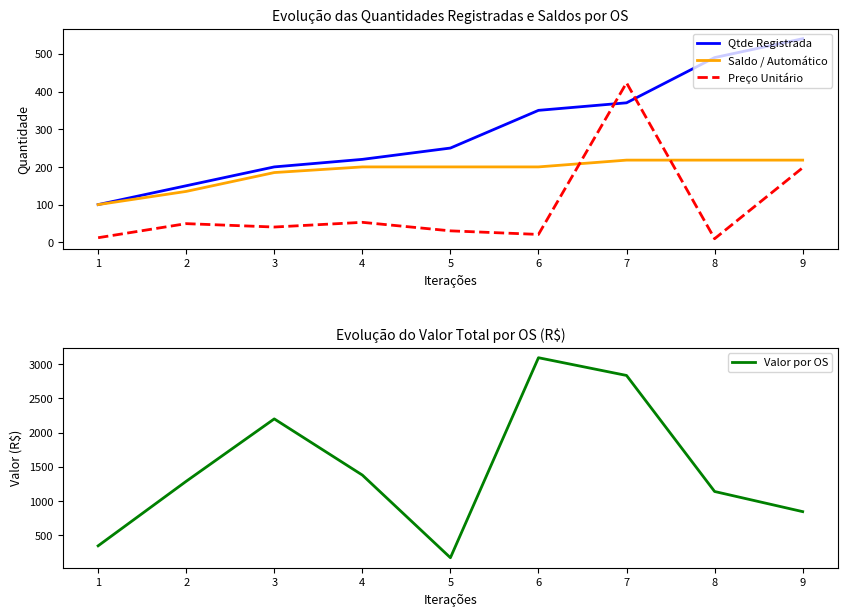

Is this an area chart (filled region under the line)?

No